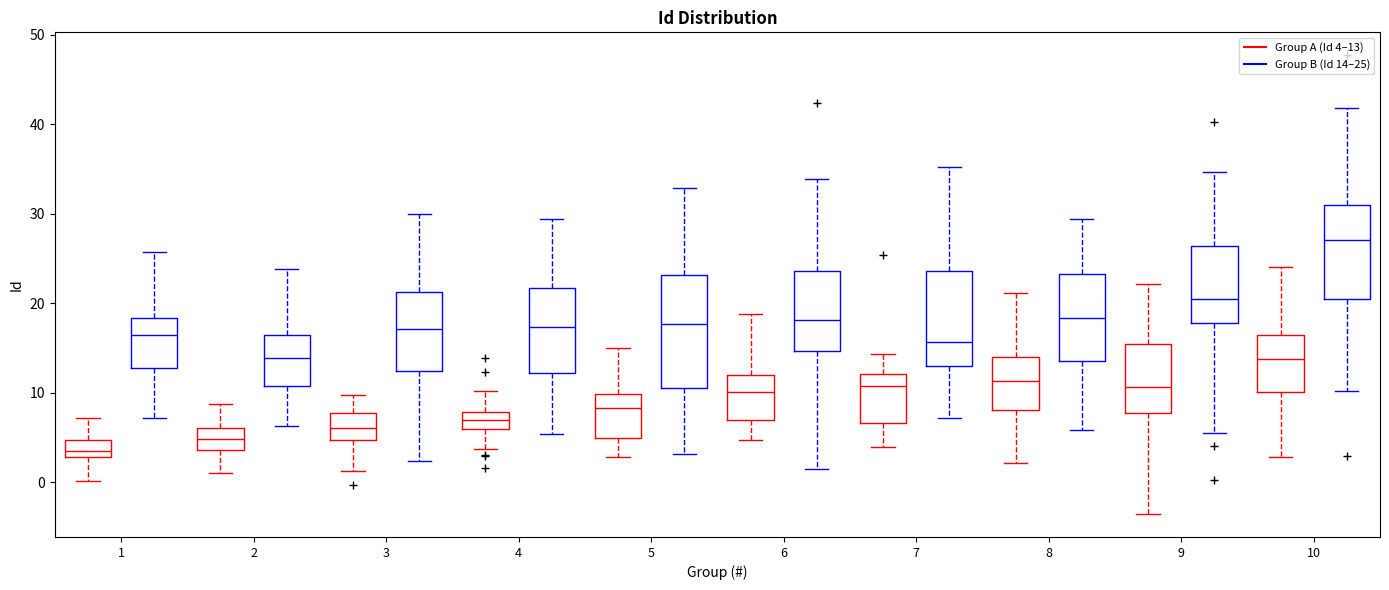

Reading left to right, transcribe this box plot: for each box, give where its median line is, the range the box spans, and where its two whiskers end, as read against the y-axis. The values are not printed on the chart, so give them approximately, as read against the axis.

1 (Group A (Id 4–13)): median 4, box 3 to 5, whiskers 0 to 7
1 (Group B (Id 14–25)): median 16, box 13 to 18, whiskers 7 to 26
2 (Group A (Id 4–13)): median 5, box 4 to 6, whiskers 1 to 9
2 (Group B (Id 14–25)): median 14, box 11 to 16, whiskers 6 to 24
3 (Group A (Id 4–13)): median 6, box 5 to 8, whiskers 1 to 10
3 (Group B (Id 14–25)): median 17, box 12 to 21, whiskers 2 to 30
4 (Group A (Id 4–13)): median 7, box 6 to 8, whiskers 4 to 10
4 (Group B (Id 14–25)): median 17, box 12 to 22, whiskers 5 to 29
5 (Group A (Id 4–13)): median 8, box 5 to 10, whiskers 3 to 15
5 (Group B (Id 14–25)): median 18, box 11 to 23, whiskers 3 to 33
6 (Group A (Id 4–13)): median 10, box 7 to 12, whiskers 5 to 19
6 (Group B (Id 14–25)): median 18, box 15 to 24, whiskers 2 to 34
7 (Group A (Id 4–13)): median 11, box 7 to 12, whiskers 4 to 14
7 (Group B (Id 14–25)): median 16, box 13 to 24, whiskers 7 to 35
8 (Group A (Id 4–13)): median 11, box 8 to 14, whiskers 2 to 21
8 (Group B (Id 14–25)): median 18, box 13 to 23, whiskers 6 to 29
9 (Group A (Id 4–13)): median 11, box 8 to 15, whiskers -4 to 22
9 (Group B (Id 14–25)): median 20, box 18 to 26, whiskers 6 to 35
10 (Group A (Id 4–13)): median 14, box 10 to 16, whiskers 3 to 24
10 (Group B (Id 14–25)): median 27, box 20 to 31, whiskers 10 to 42